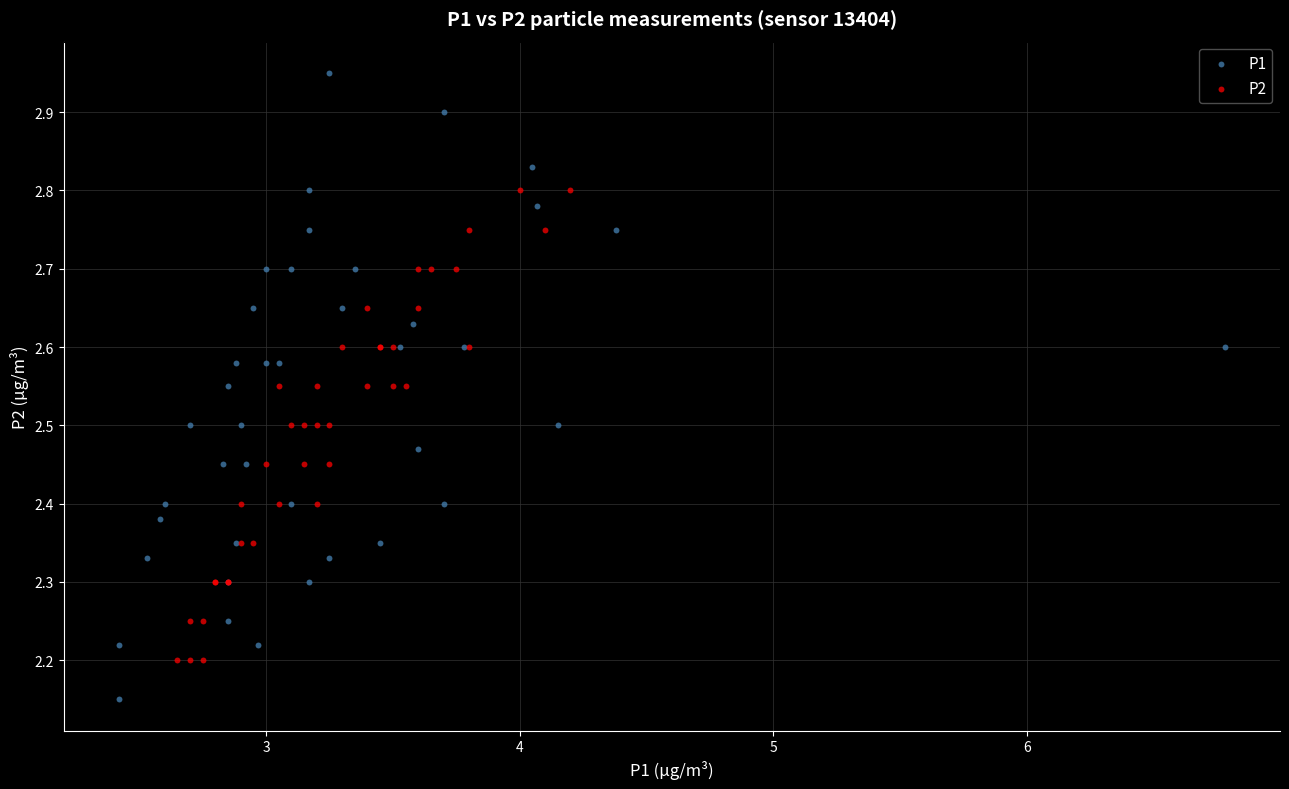

Which series reaches the minimum Y coordinate?

P1